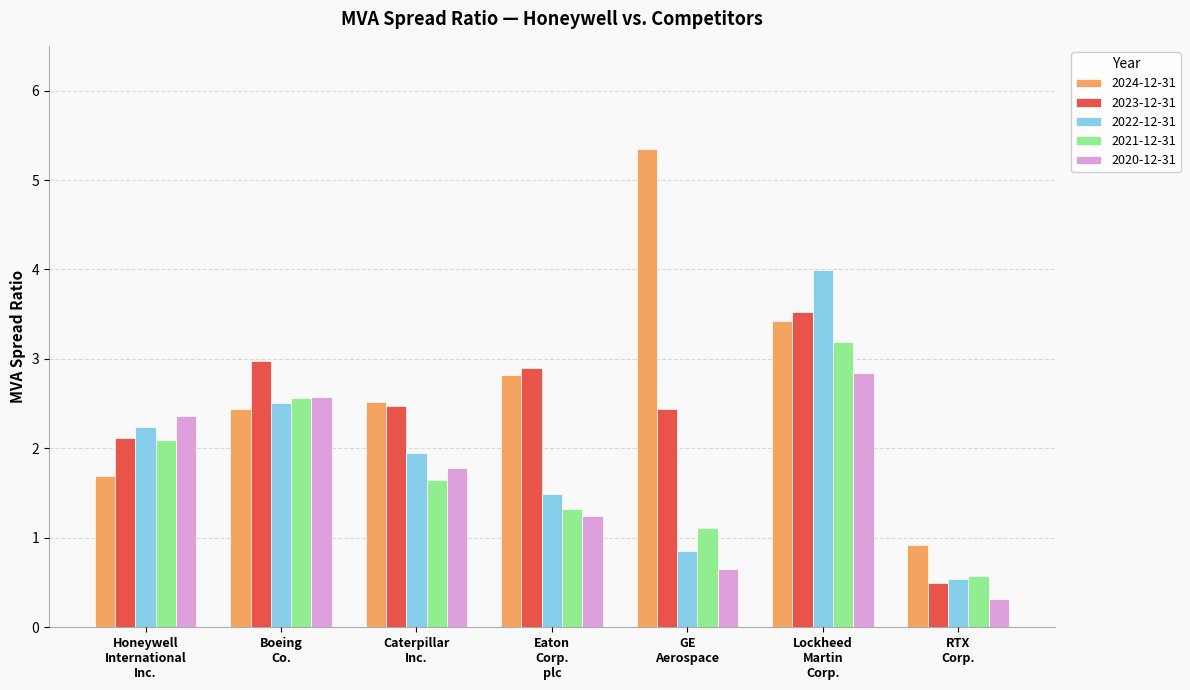

List the series in order of their peak value, highest first.

2024-12-31, 2022-12-31, 2023-12-31, 2021-12-31, 2020-12-31